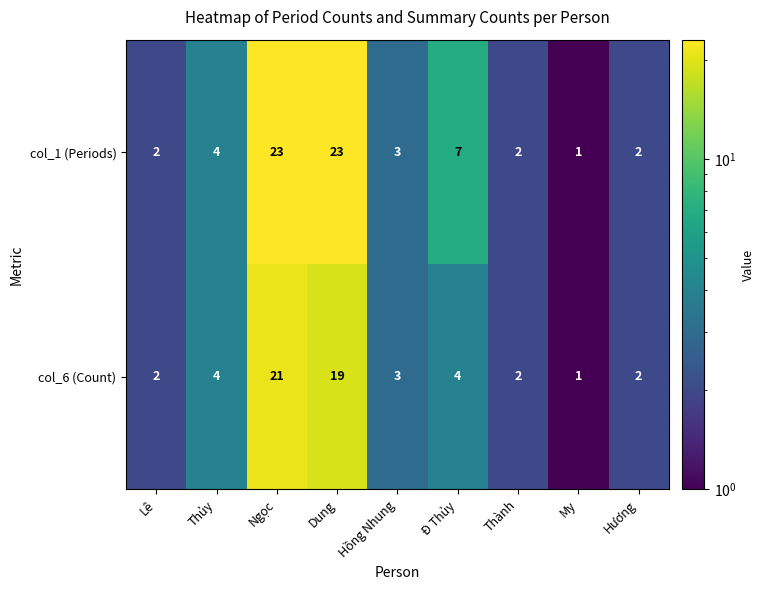

What is the maximum value for col_6 (Count)?

21